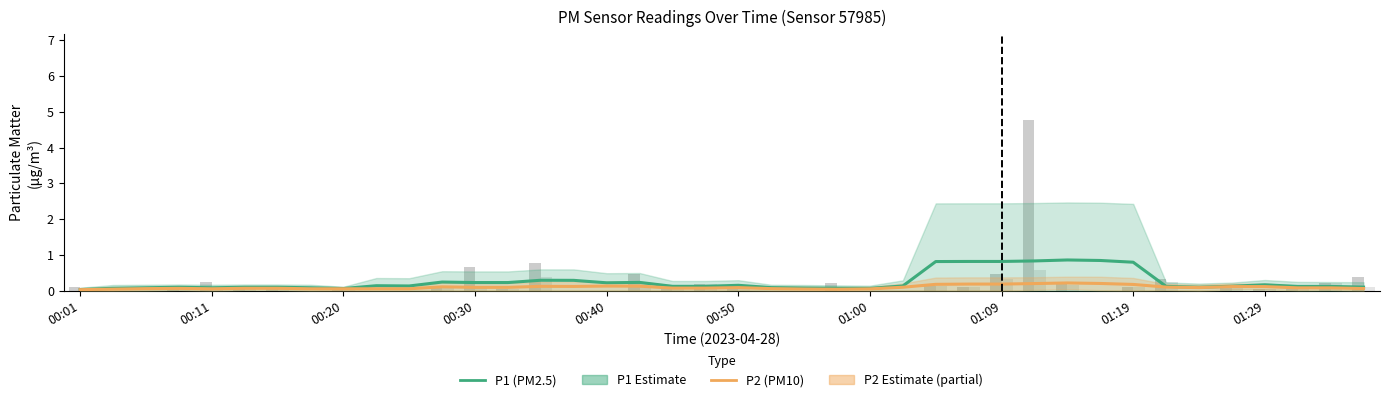

Is the value of P1 (PM2.5) at 13 greater than the value of P2 (PM10) at 25?

Yes